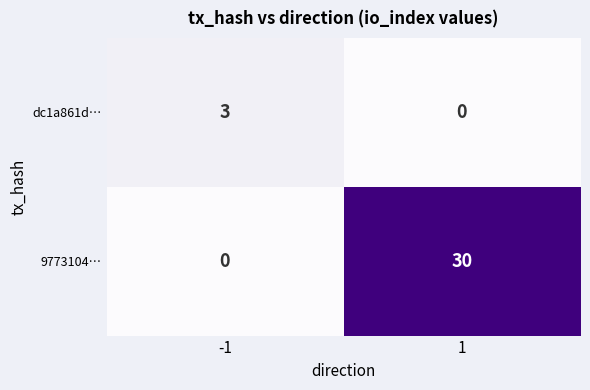

Reading left to right, list all the values displayed in this chart.

dc1a861d…: -1=3	1=0
9773104…: -1=0	1=30